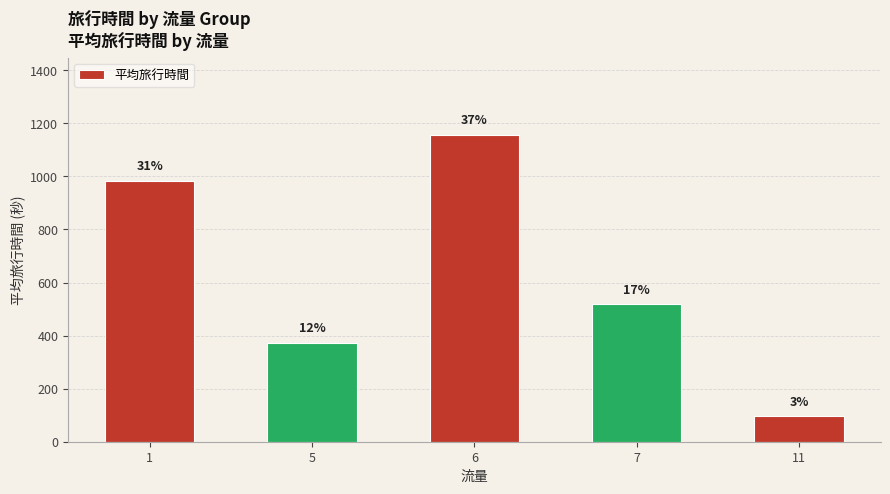

What is the maximum value shown in the chart?

1158.0